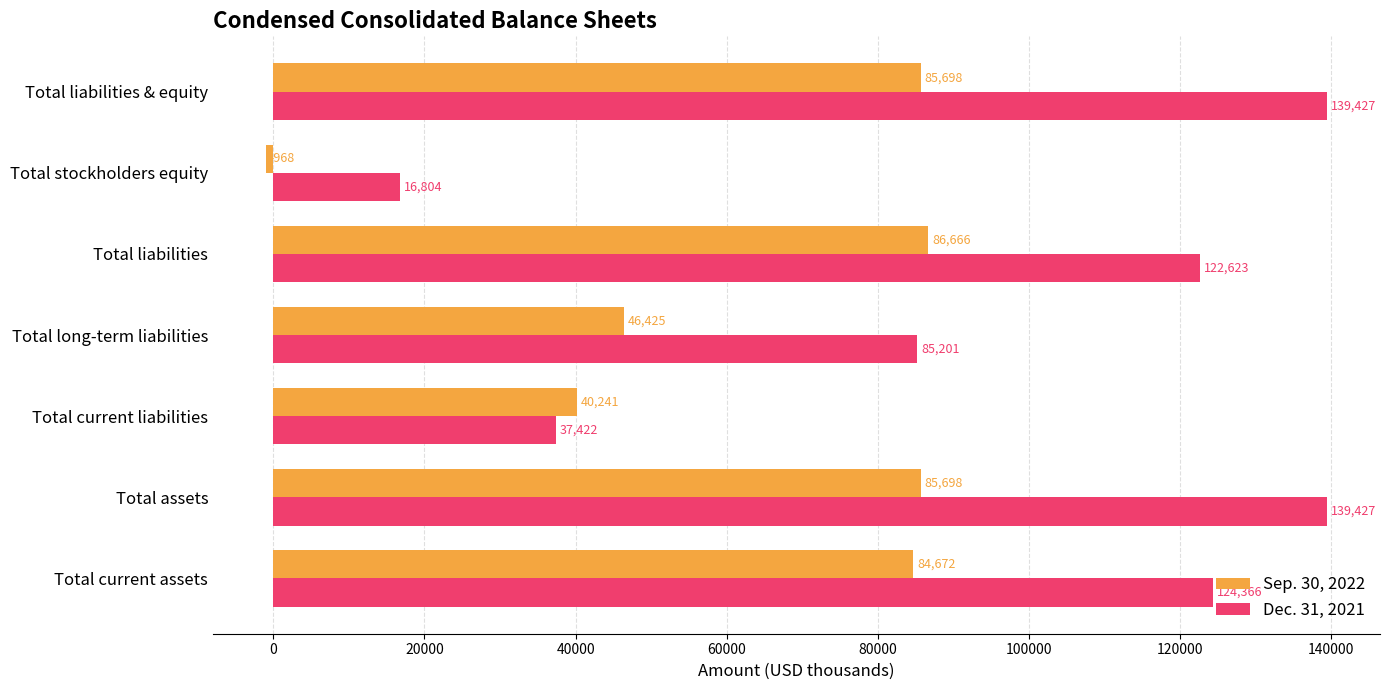

The Sep. 30, 2022 series shows 86666 at Total liabilities. True or false?

True